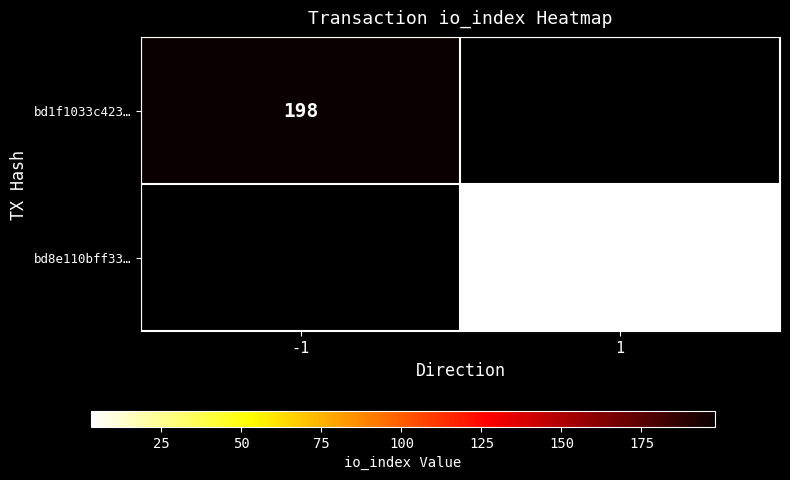

The bd1f1033c423… series shows 198 at -1. True or false?

True